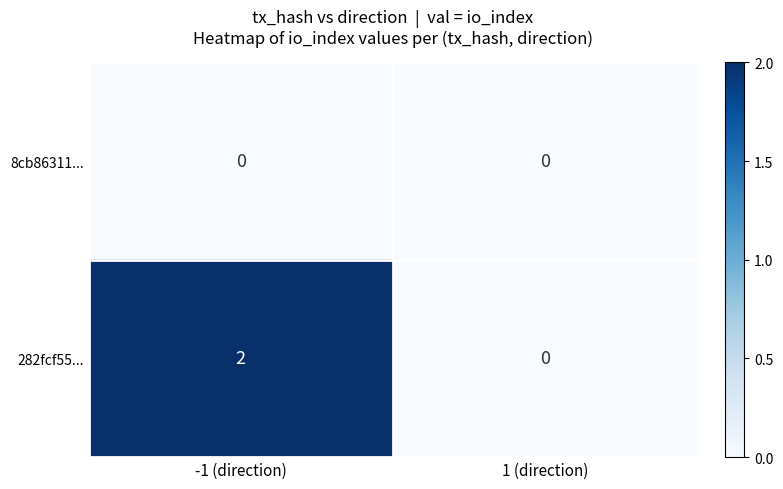

Which series has the largest range (max minus min)?

282fcf55...